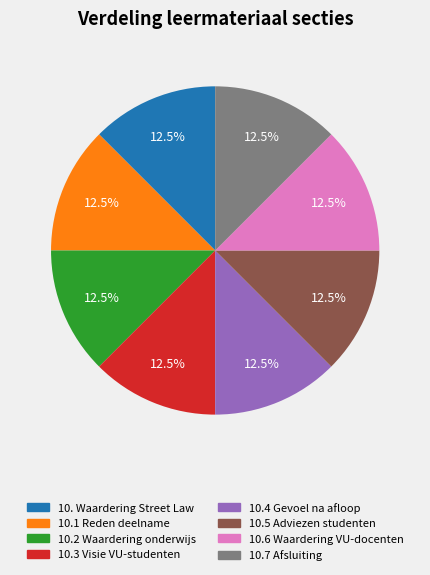

Count the number of slices in the pie.

8